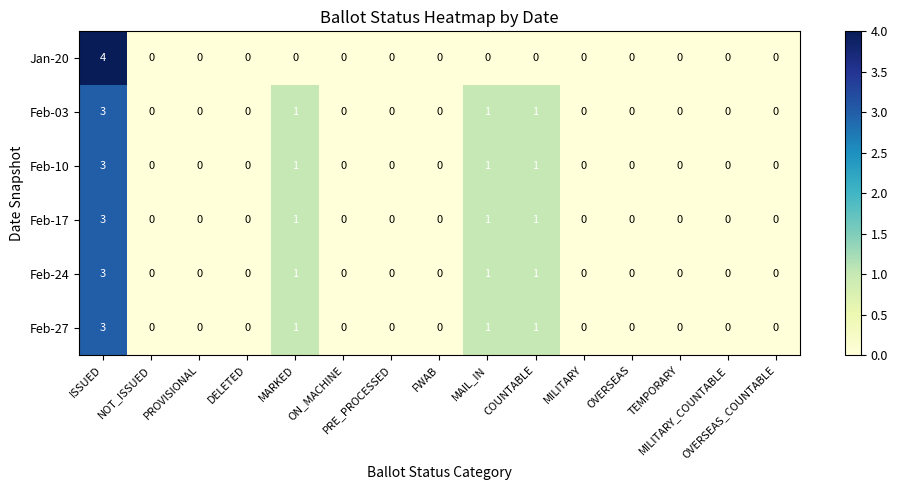

What is the maximum value for Jan-20?

4